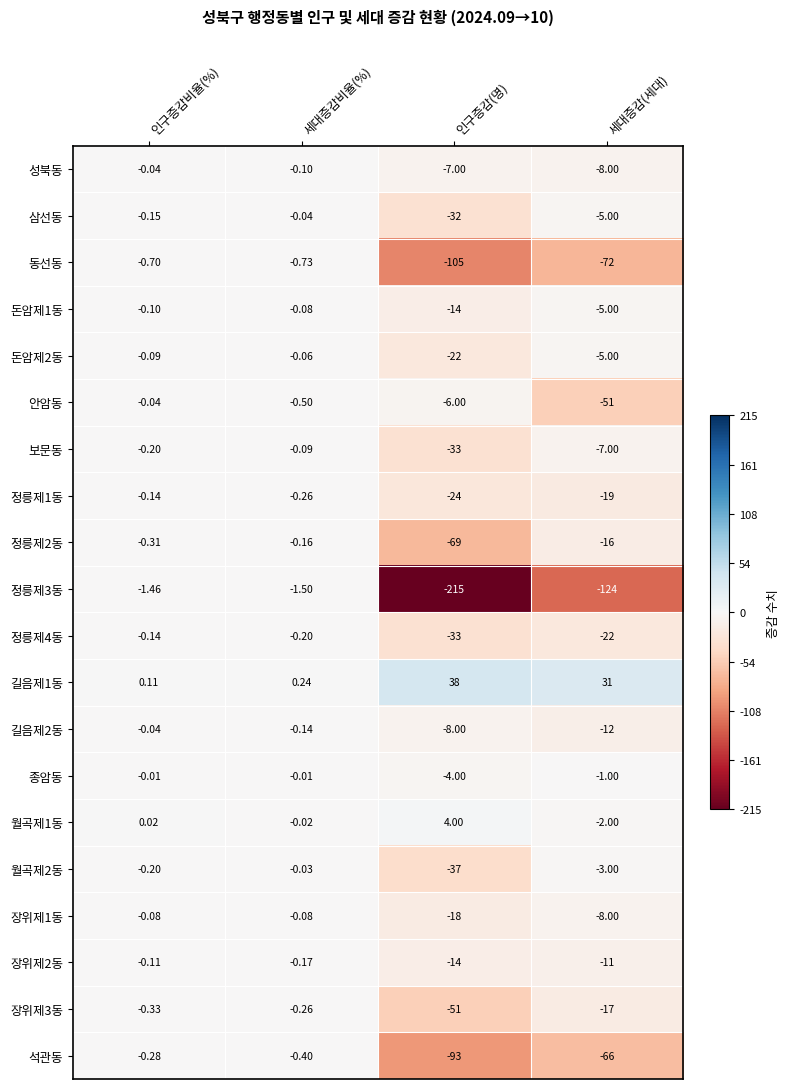

At which label is 안암동 closest to -25?

인구증감(명)